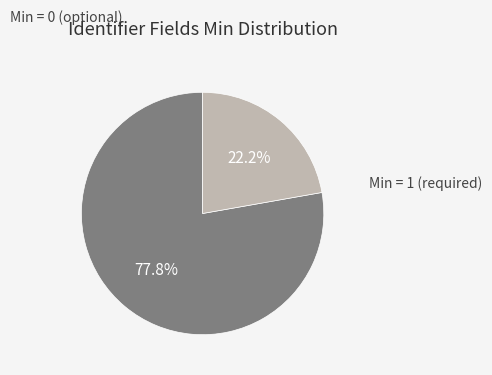

Is there any slice that represents more than half of the pie?

Yes